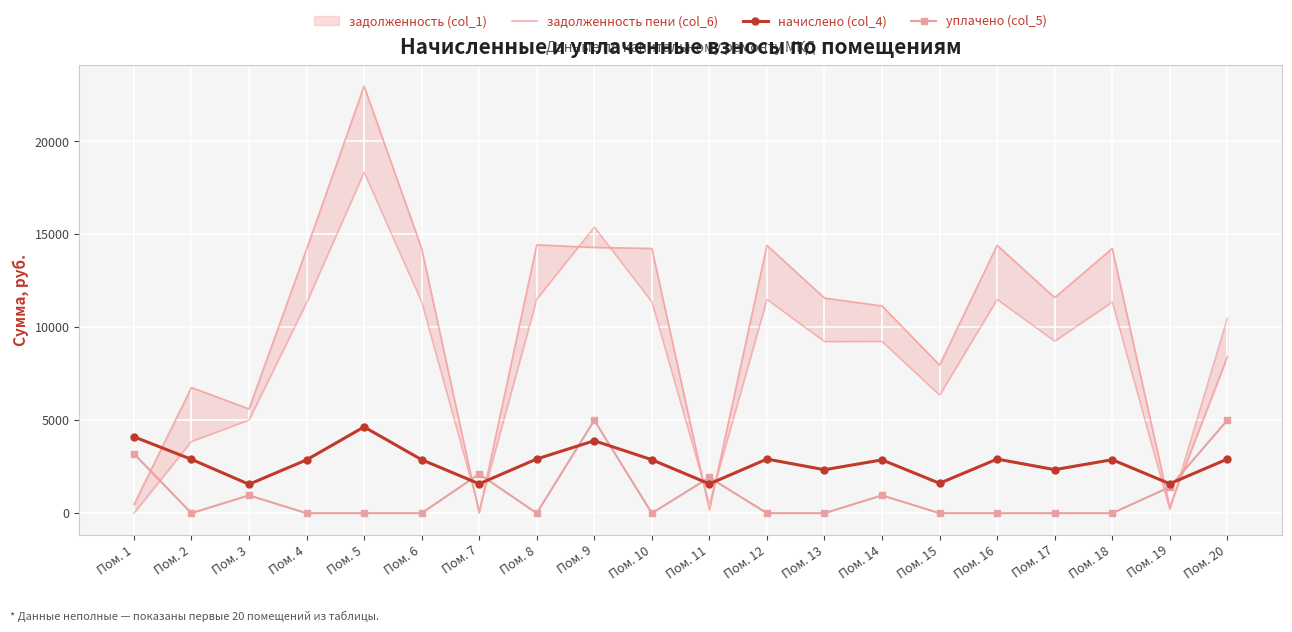

Between which two adjacent categories do начислено (col_4) and уплачено (col_5) first intersect?

Пом. 6 and Пом. 7